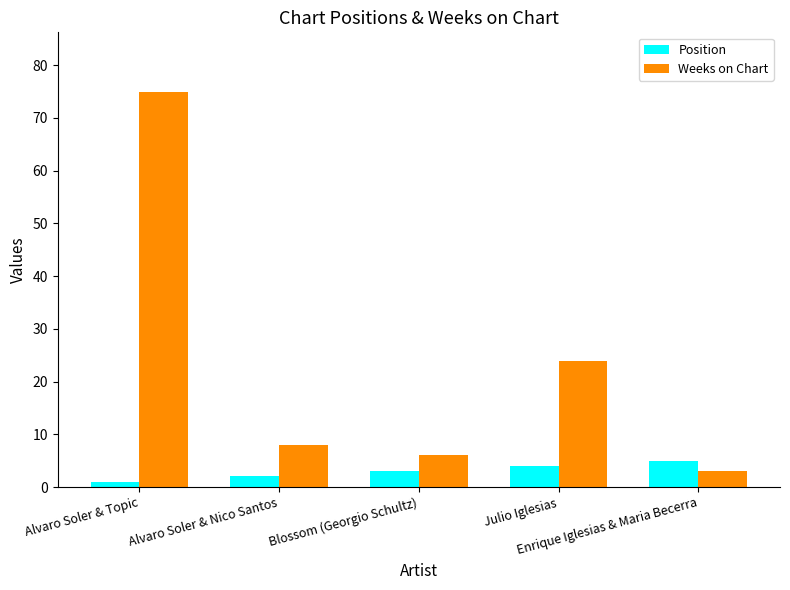

Which category has the lowest value across all series?

Alvaro Soler & Topic